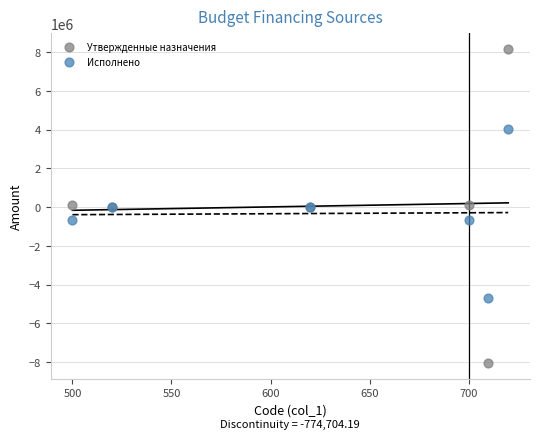

What are all the series names shown in the legend?

Утвержденные назначения, Исполнено